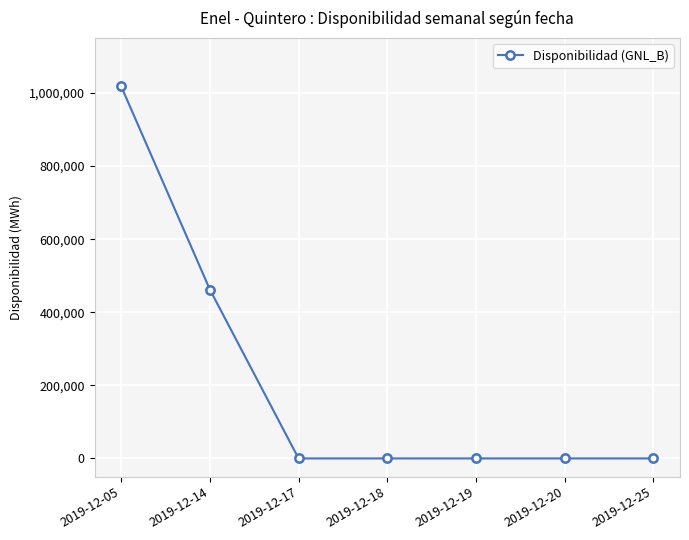

The value at 2019-12-18 is 581103.5. True or false?

False